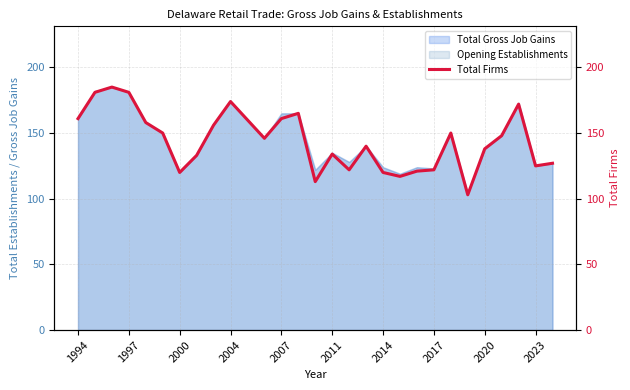

What is the average value?

144